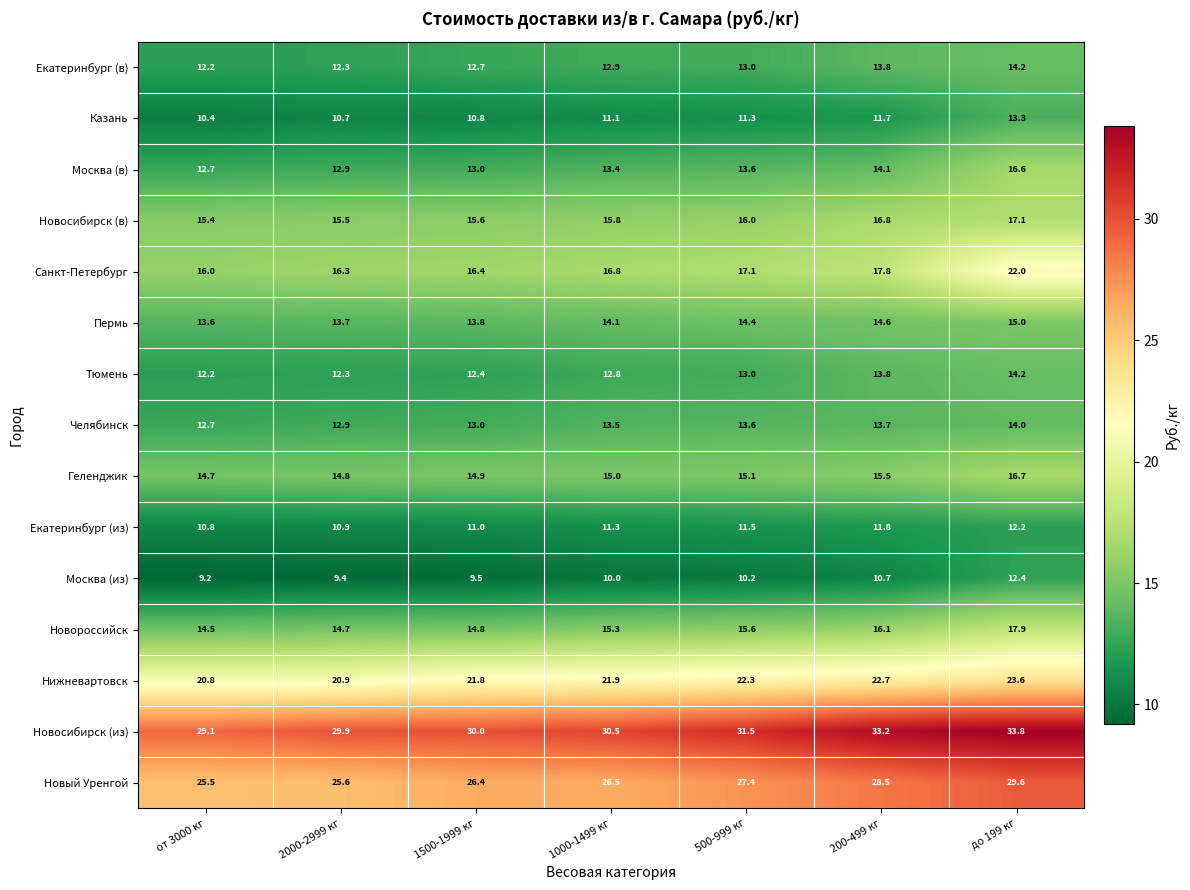

Which series has the widest spread of values?

Санкт-Петербург